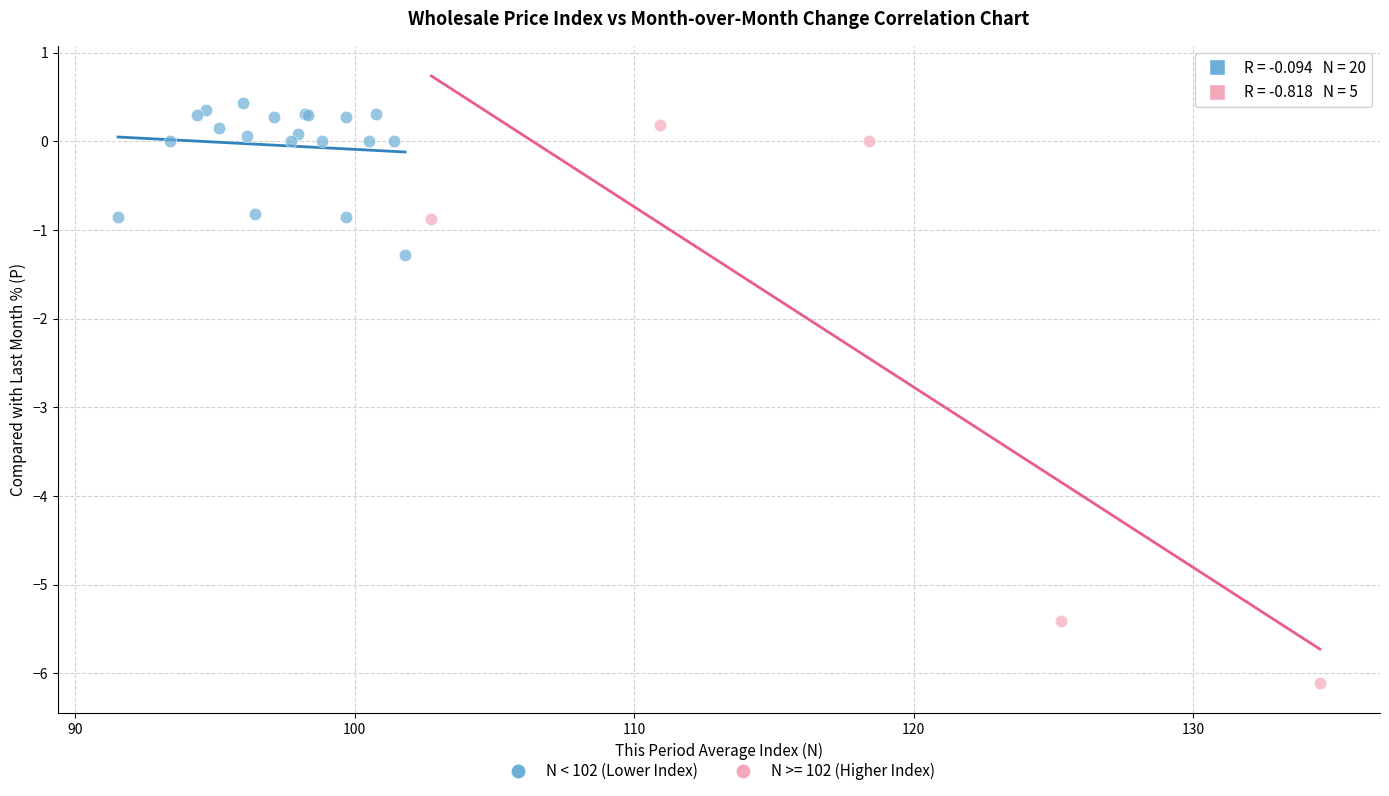

Which series reaches the minimum Y coordinate?

N >= 102 (Higher Index)